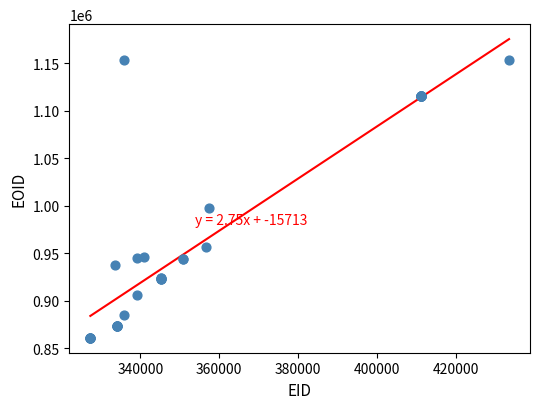

What Y value in the scatter plot is closest to 1007428?

998057